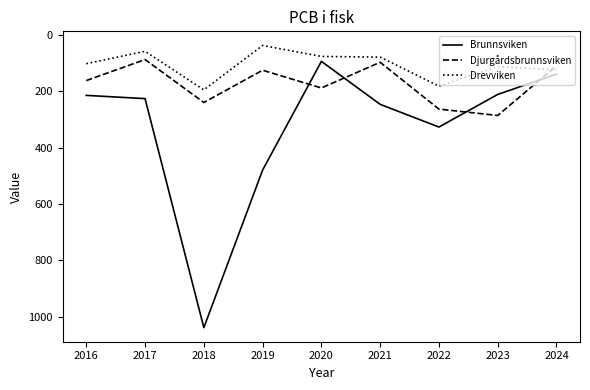

List the series in order of their overall mean, lowest first.

Drevviken, Djurgårdsbrunnsviken, Brunnsviken